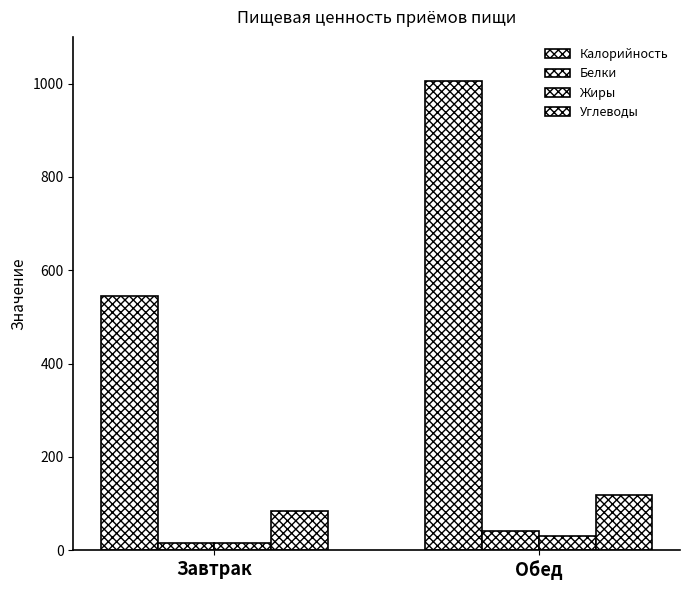

Between Обед and Завтрак, which is larger?

Обед